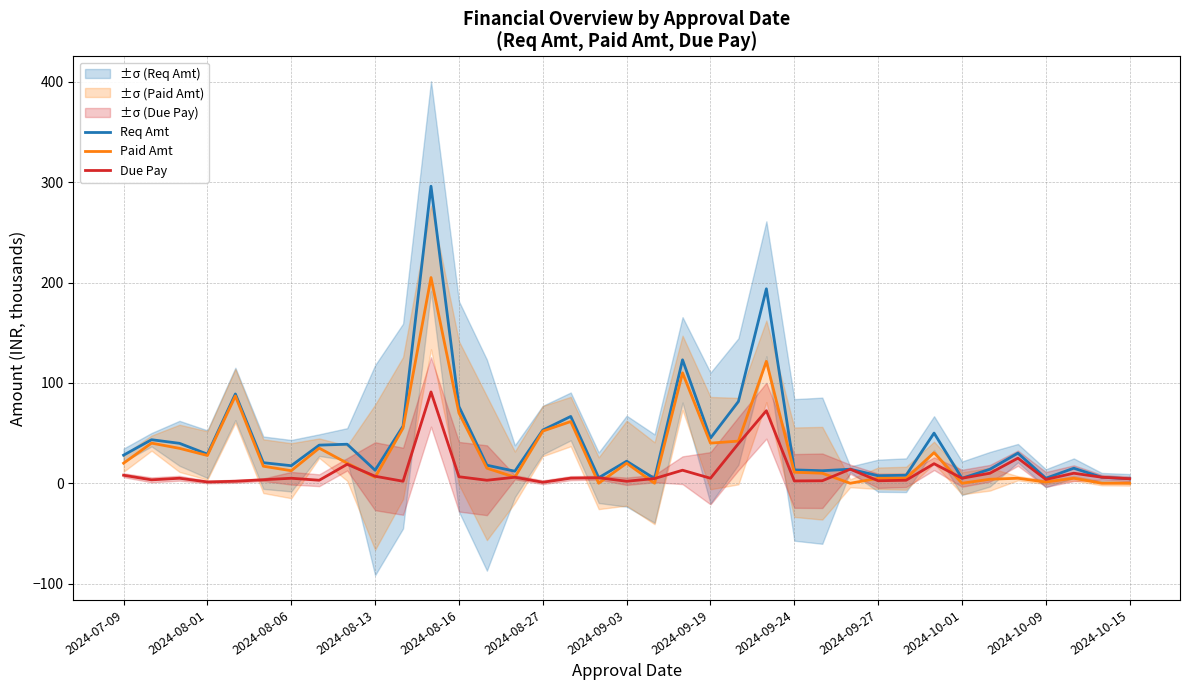

Rank the series by their maximum value, from highest to lowest.

Req Amt, Paid Amt, Due Pay